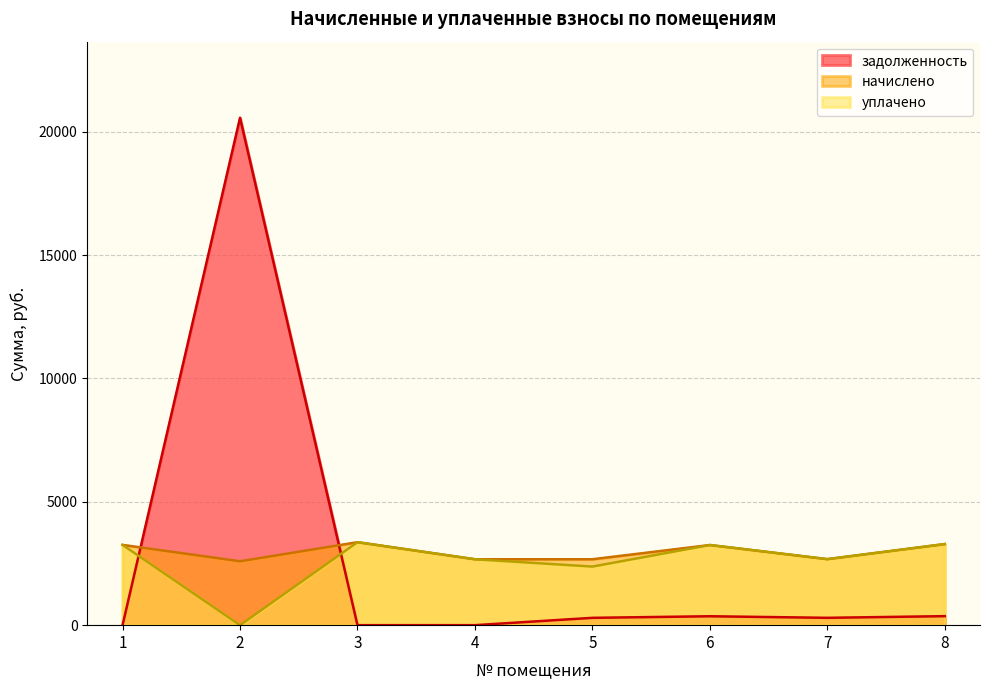

Where is уплачено nearest to the value 1681?

5